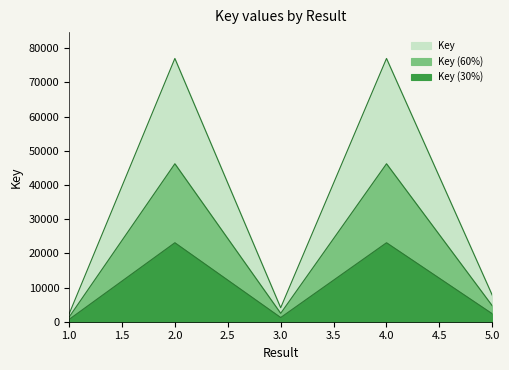

Where is the first local maximum?

2